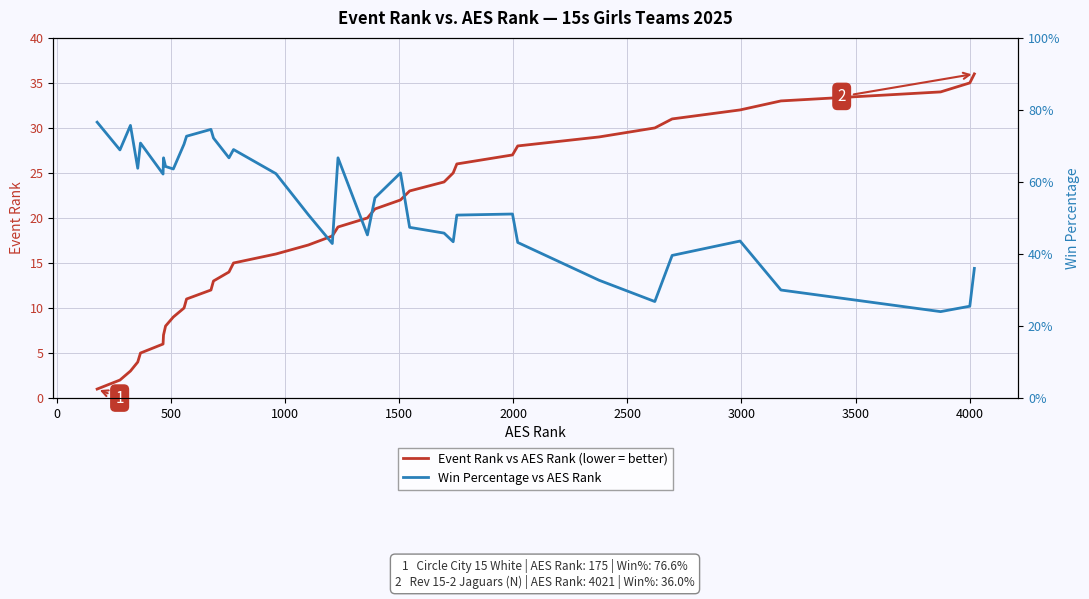

What is the maximum value shown in the chart?

36.0